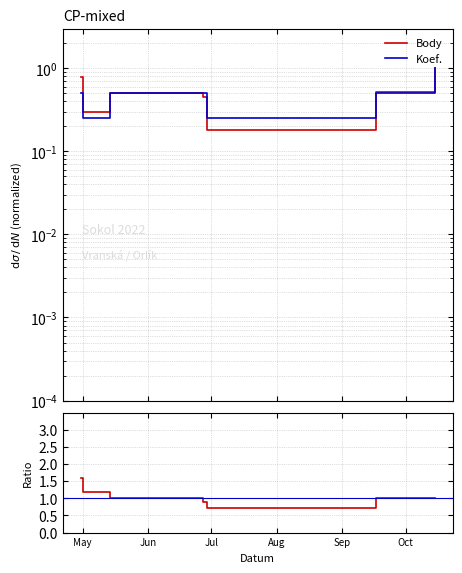

How many lines are shown in the chart?

3